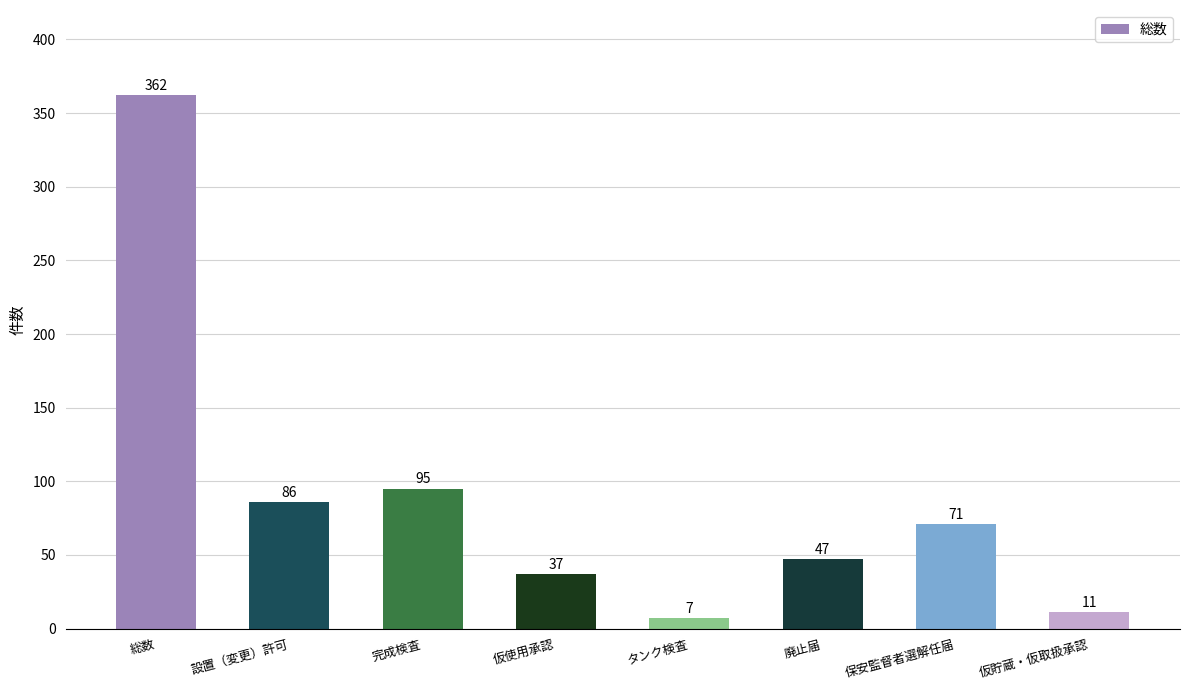

The chart shows a value of 130 at 完成検査. True or false?

False